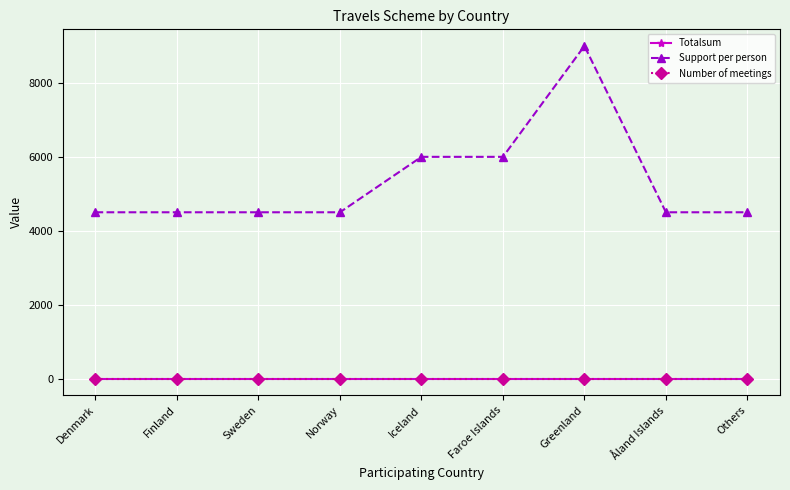

What is the label of the 3rd point from the left?

Sweden